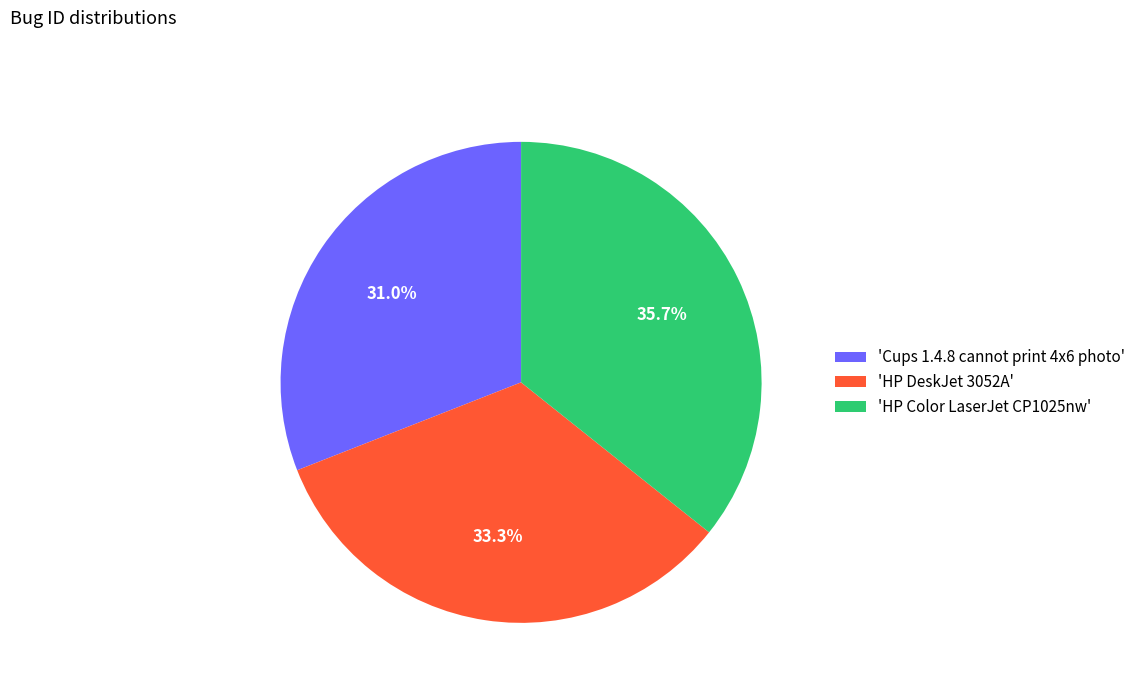

What percentage do 'Cups 1.4.8 cannot print 4x6 photo' and 'HP DeskJet 3052A' together represent?

64.3%